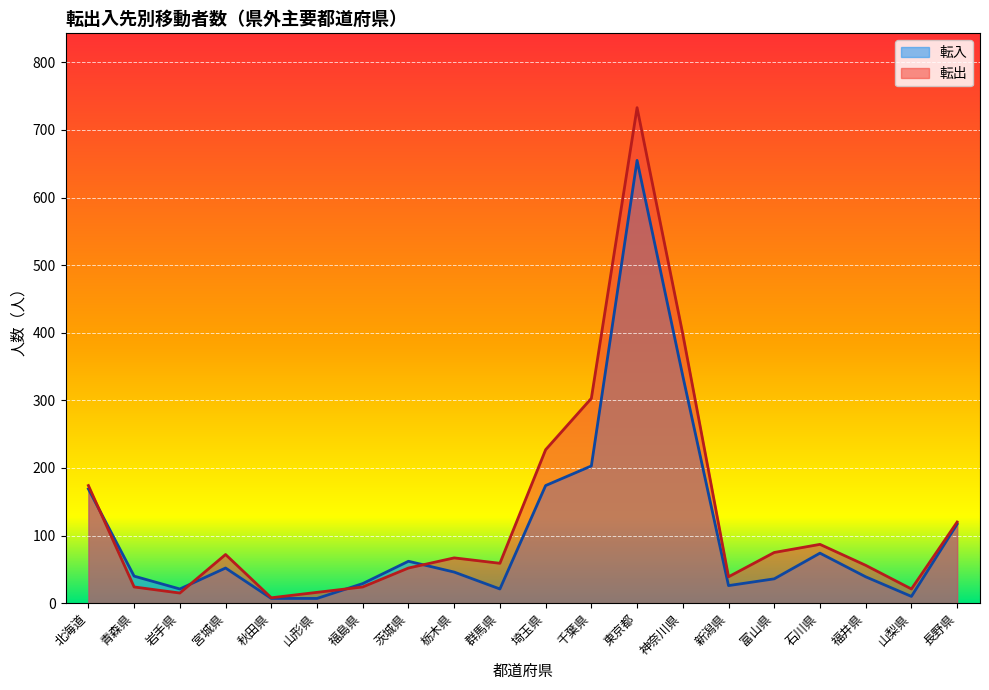

How many lines are shown in the chart?

2